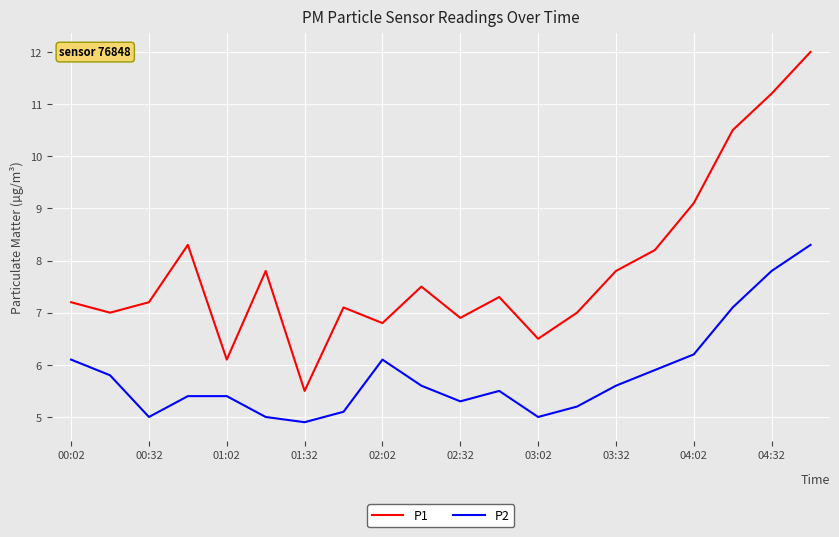

What is the lowest value of the P2 series?

4.9